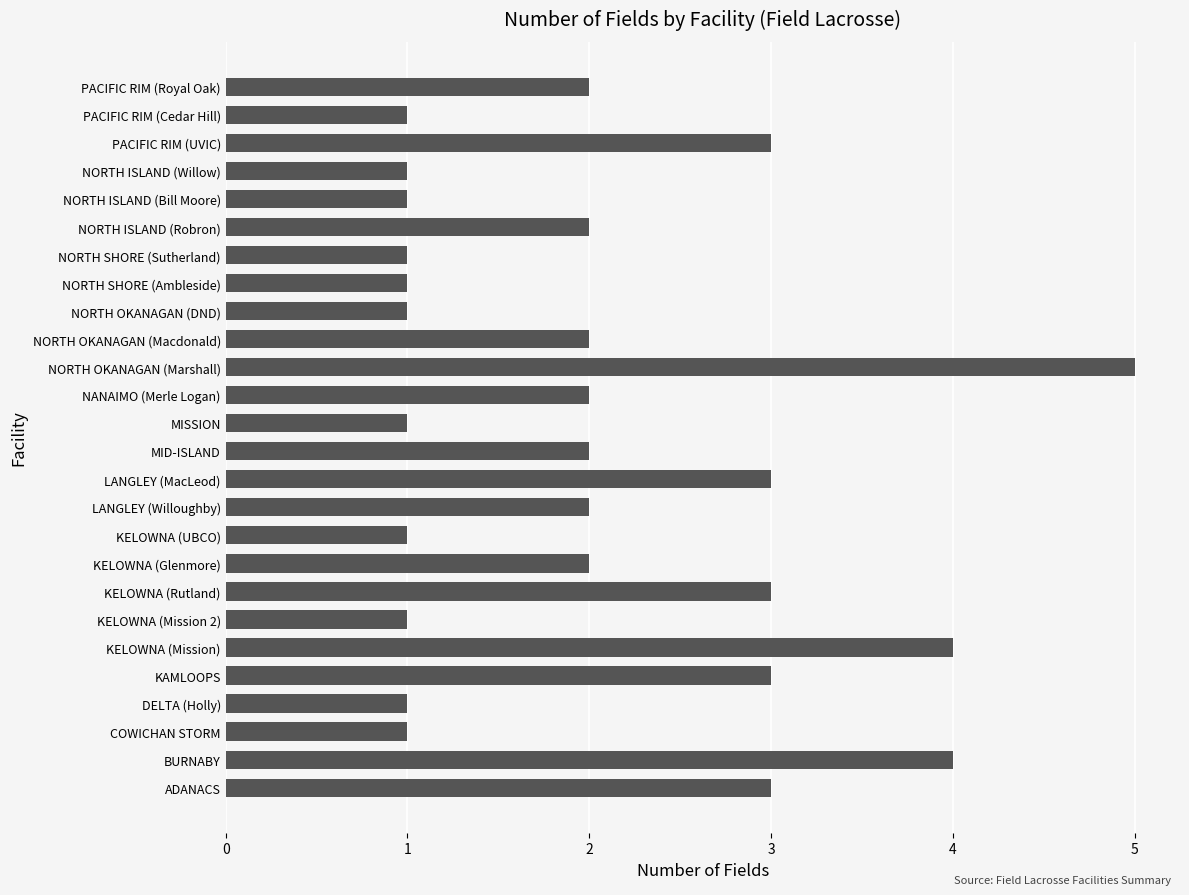

What is the difference between the maximum and minimum values?

4